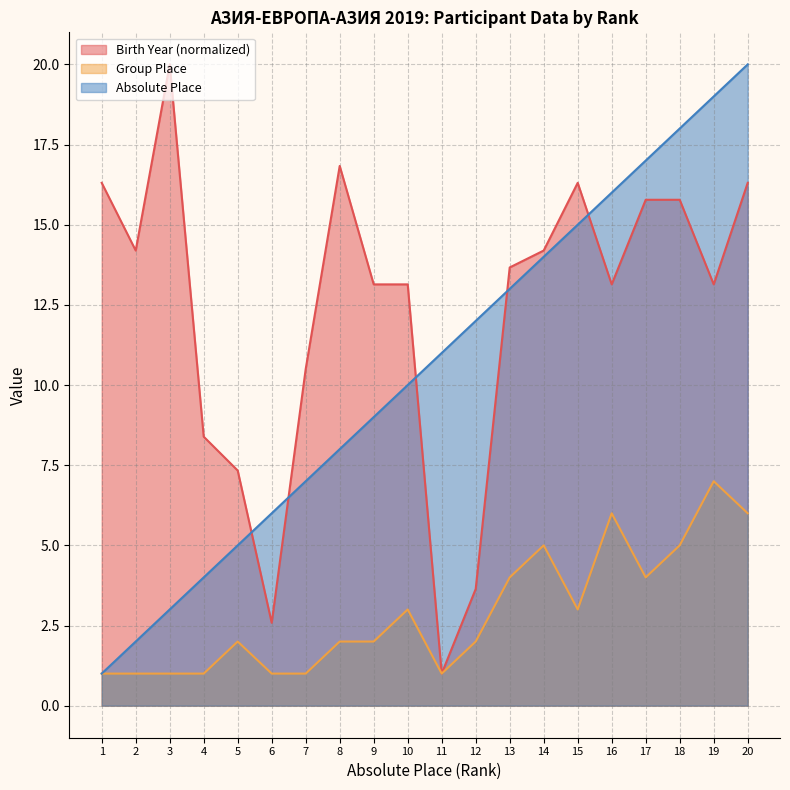

Reading left to right, extract all data points from this chart.

Birth Year: 16.3	14.2	20.0	8.4	7.3	2.6	10.5	16.8	13.1	13.1	1.0	3.6	13.7	14.2	16.3	13.1	15.8	15.8	13.1	16.3
Absolute Place: 1.0	2.0	3.0	4.0	5.0	6.0	7.0	8.0	9.0	10.0	11.0	12.0	13.0	14.0	15.0	16.0	17.0	18.0	19.0	20.0
Group Place: 1.0	1.0	1.0	1.0	2.0	1.0	1.0	2.0	2.0	3.0	1.0	2.0	4.0	5.0	3.0	6.0	4.0	5.0	7.0	6.0